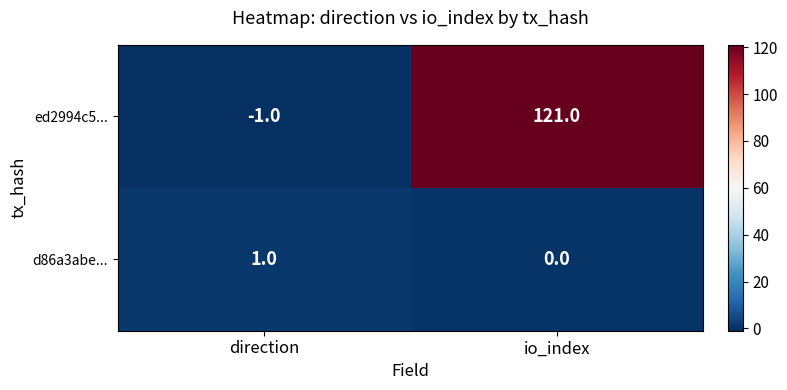

What is the smallest value displayed?

-1